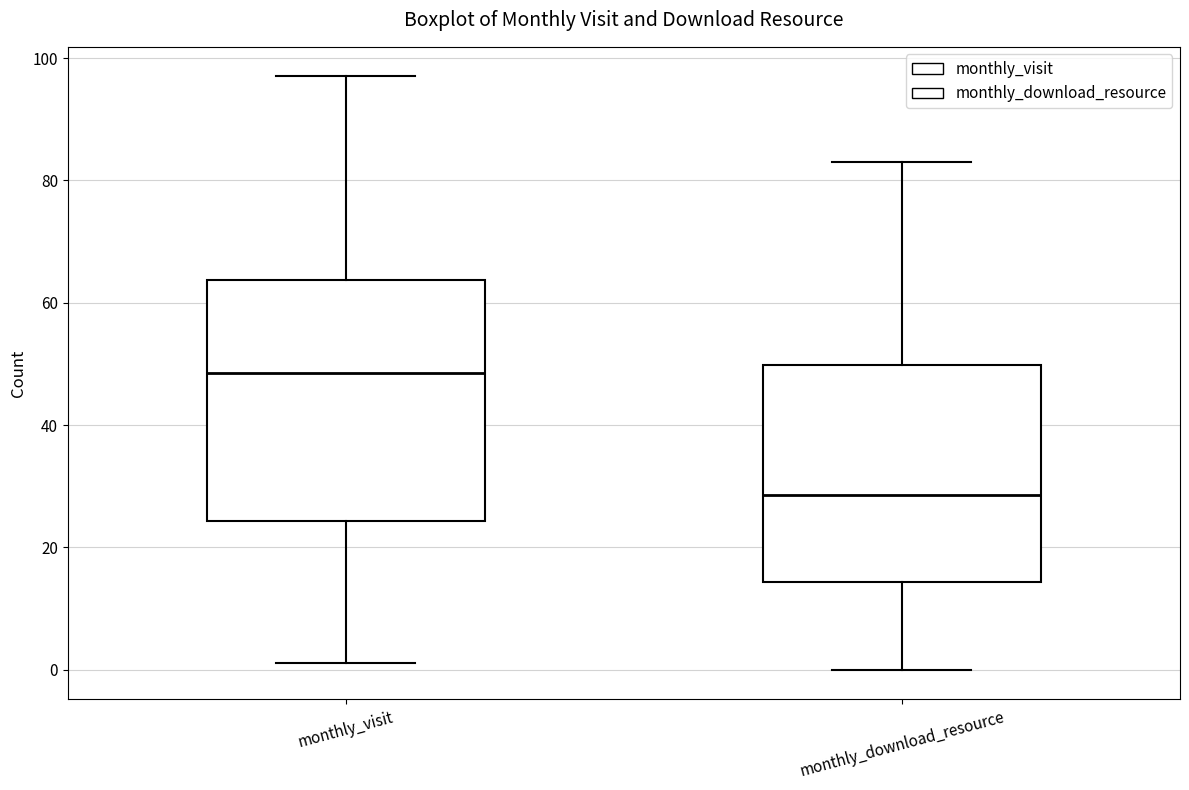

Where does the lower whisker of the box for monthly_visit end on the y-axis? The values are not printed on the chart, so give them approximately, as read against the axis.

2